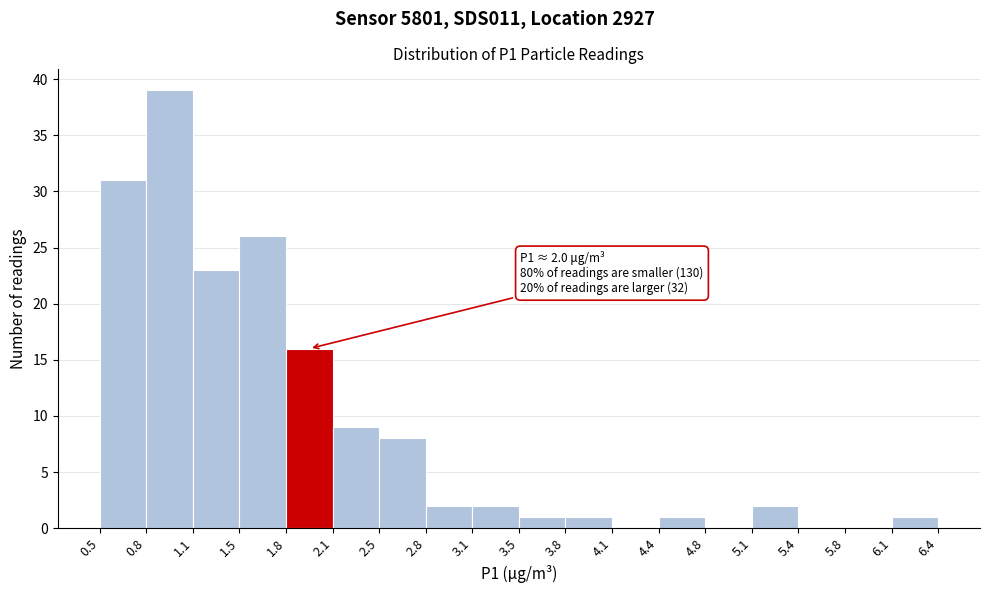

Over which range of the x-axis is the bar tallest?

0.8 to 1.1